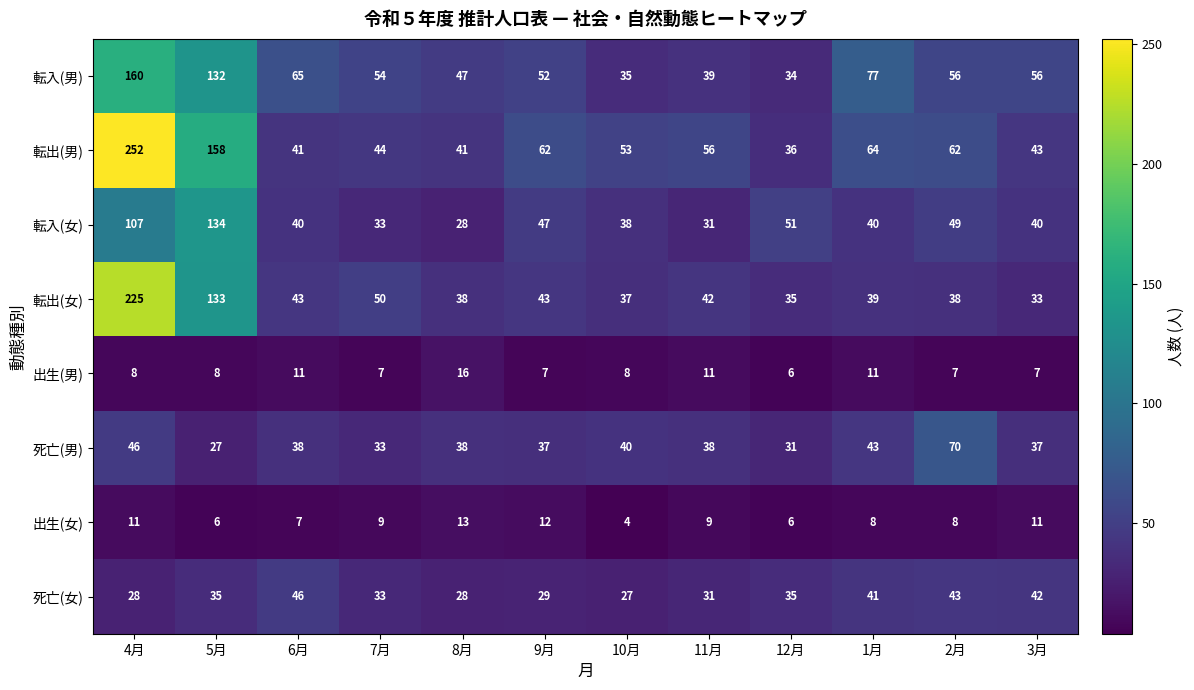

Read the 転入(女) value at 3月, to the nearest 50.

50